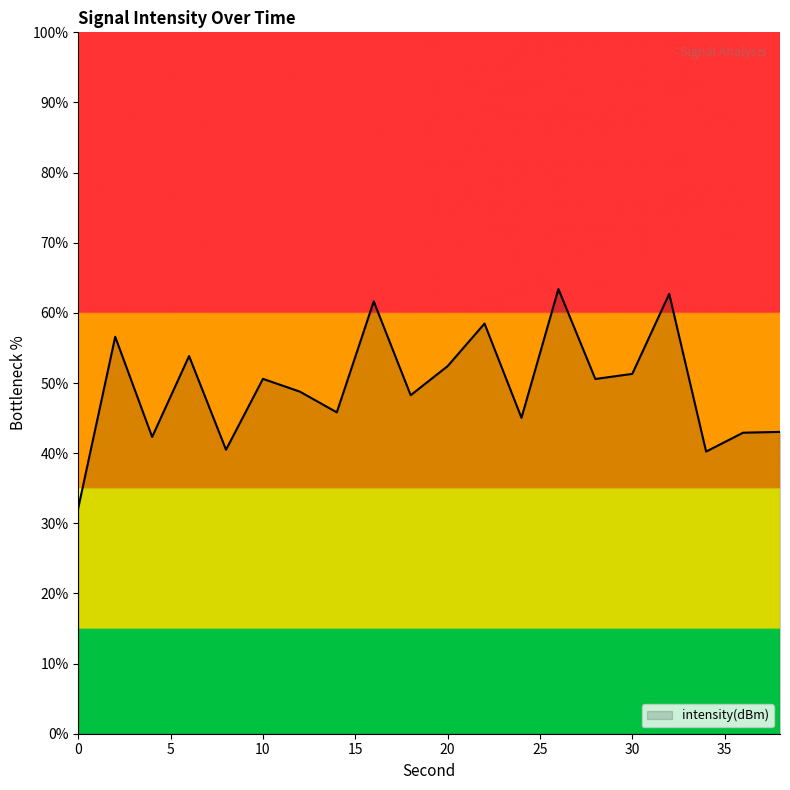

What is the smallest value displayed?

32.2